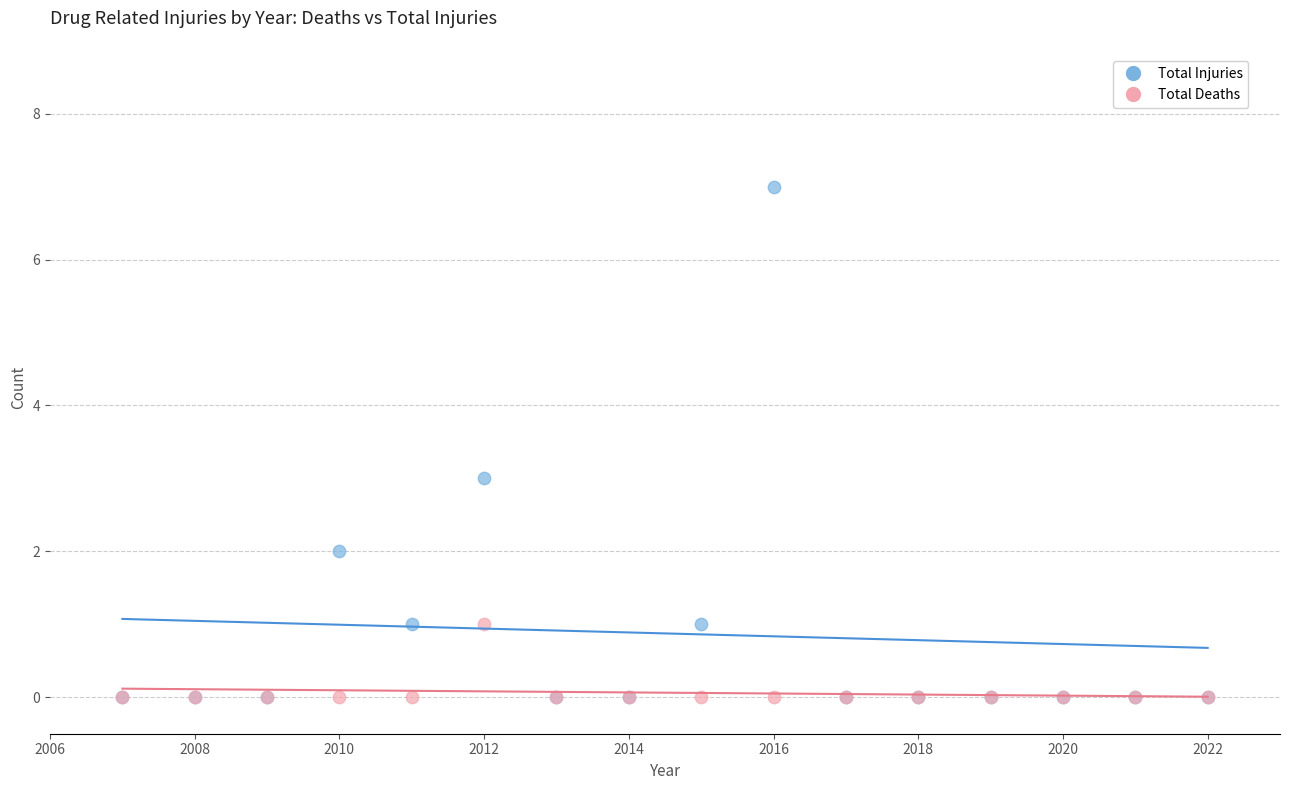

What are all the series names shown in the legend?

Total Injuries, Total Deaths